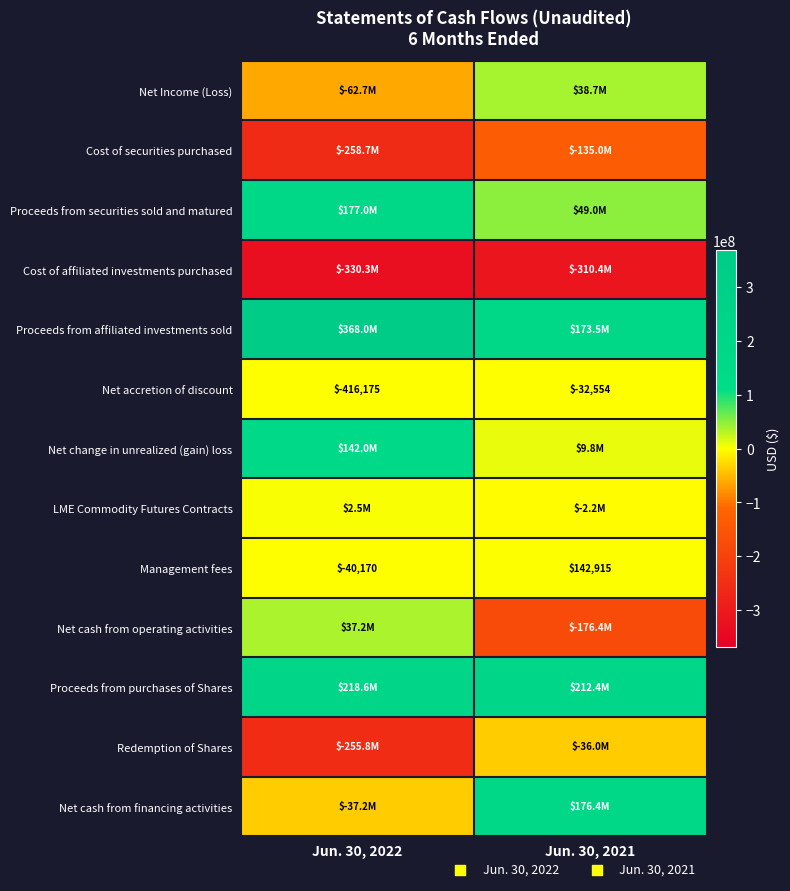

True or false: Management fees has a value of 213393 at Jun. 30, 2021.

False